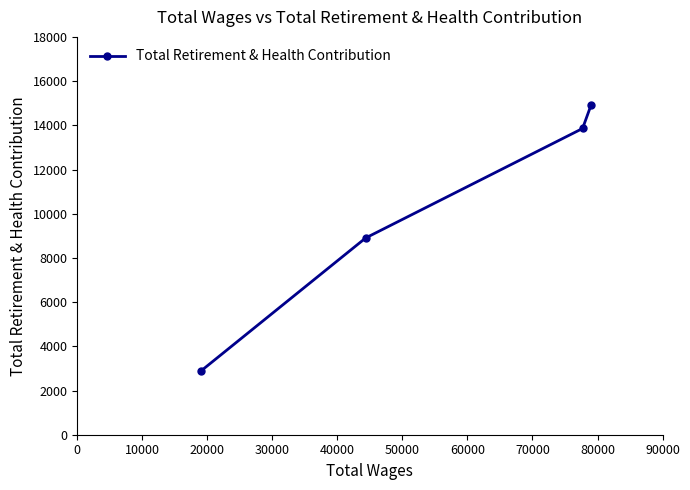

What is the average value?

10138